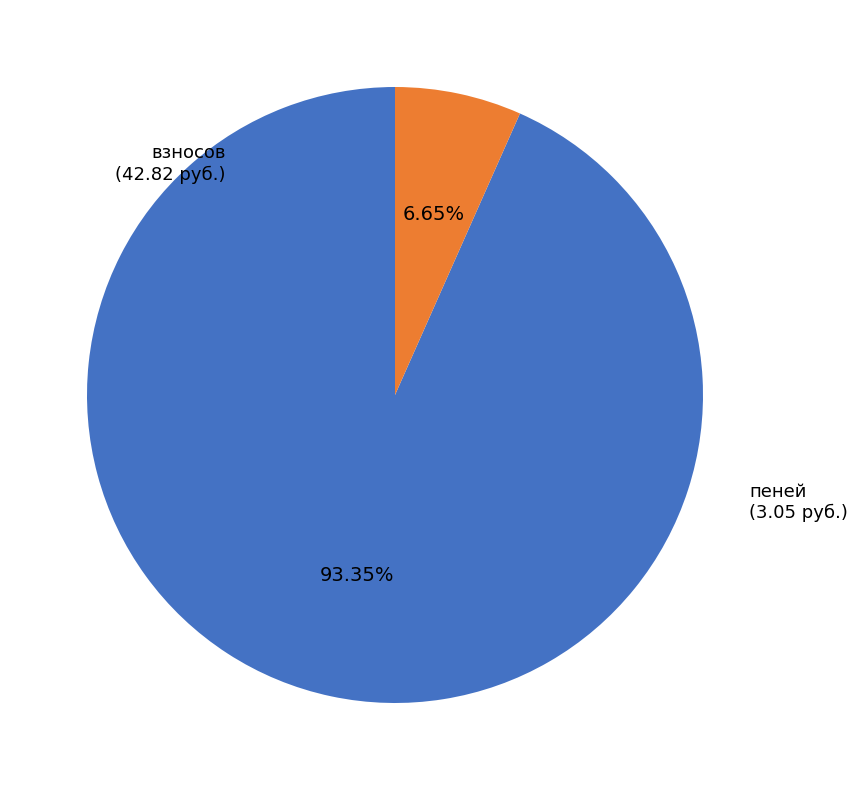

Combined, do взносов and пеней account for over 50%?

Yes